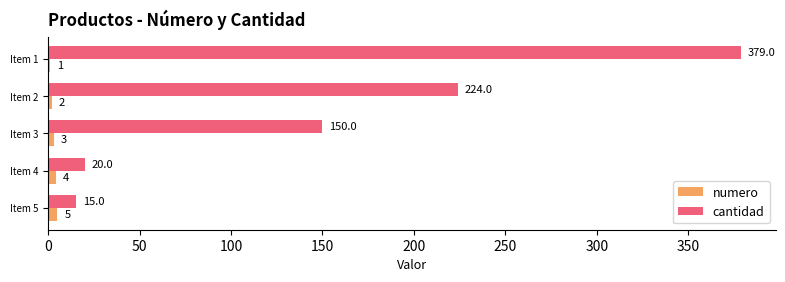

Which category has the highest value in the cantidad series?

Item 1